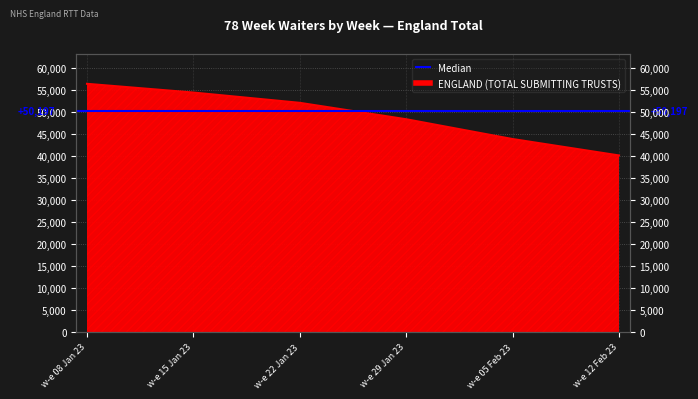

Reading left to right, what are all the values shown in this chart?

56363	54382	52049	48325	43834	40113